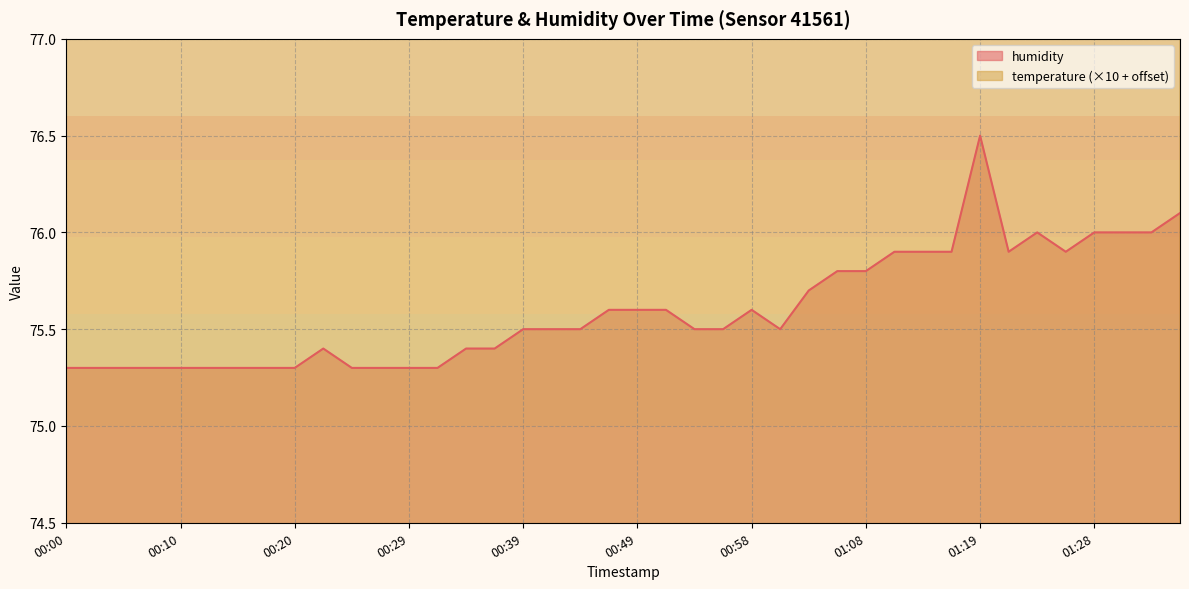

True or false: humidity and temperature intersect in this chart.

False